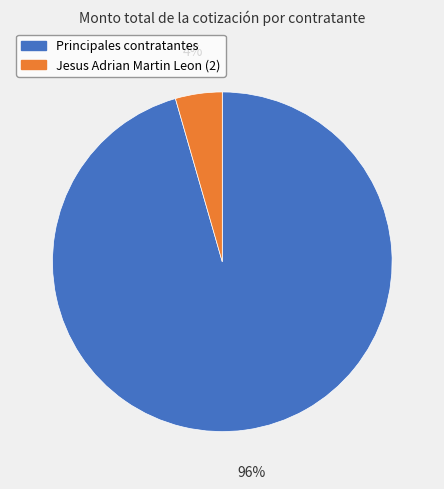

To the nearest percent, what is the average slice percentage?

50%